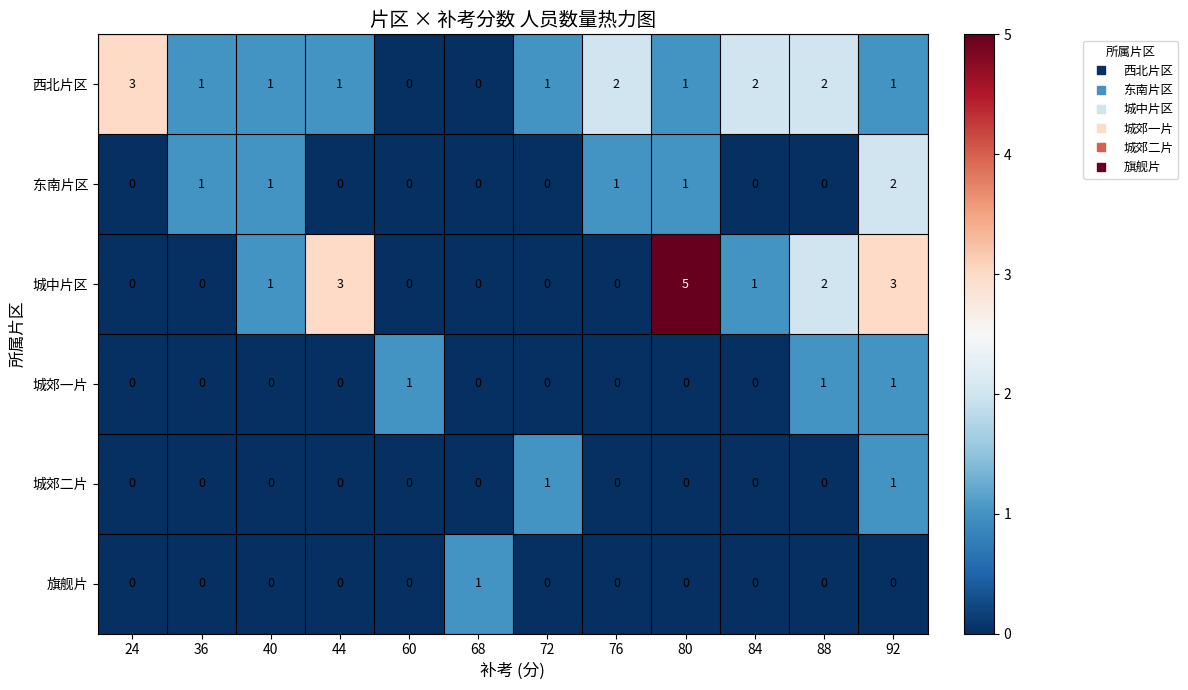

What is the difference between the highest and lowest values at 68?

1